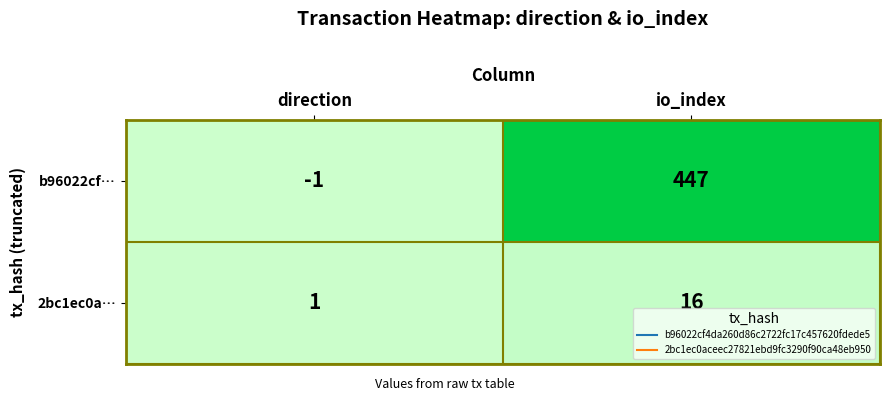

Reading left to right, list all the values displayed in this chart.

b96022cf…: direction=-1	io_index=447
2bc1ec0a…: direction=1	io_index=16